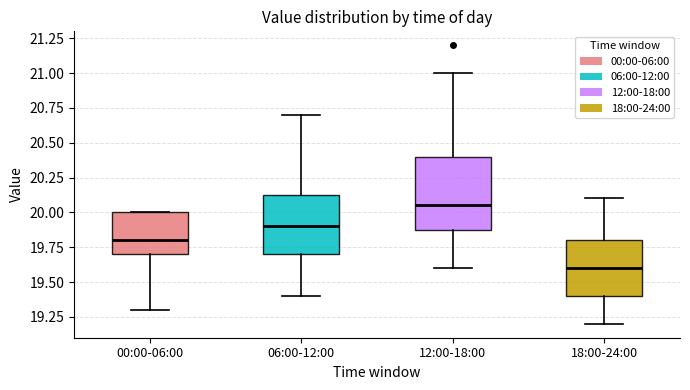

Where does the median line of the box for 12:00-18:00 sit on the y-axis? The values are not printed on the chart, so give them approximately, as read against the axis.

20.05